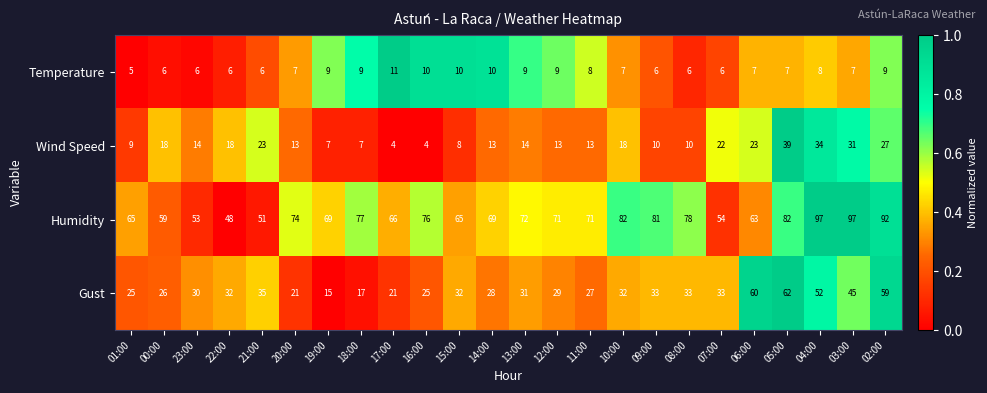

Which series has the largest range (max minus min)?

Humidity